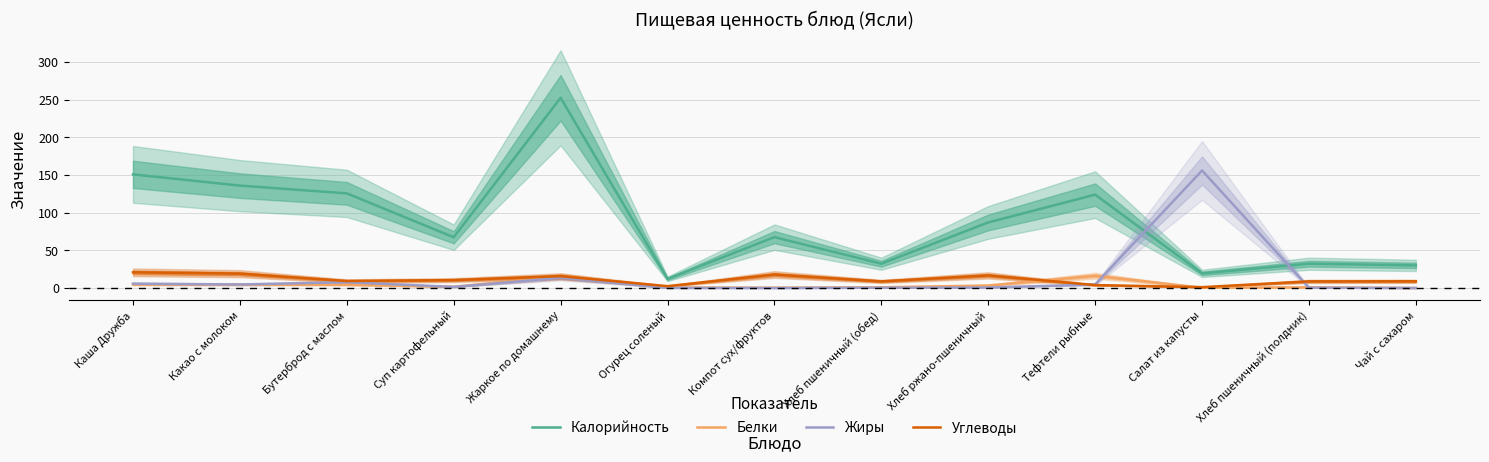

True or false: Углеводы has a value of 24.8 at Какао с молоком.

False